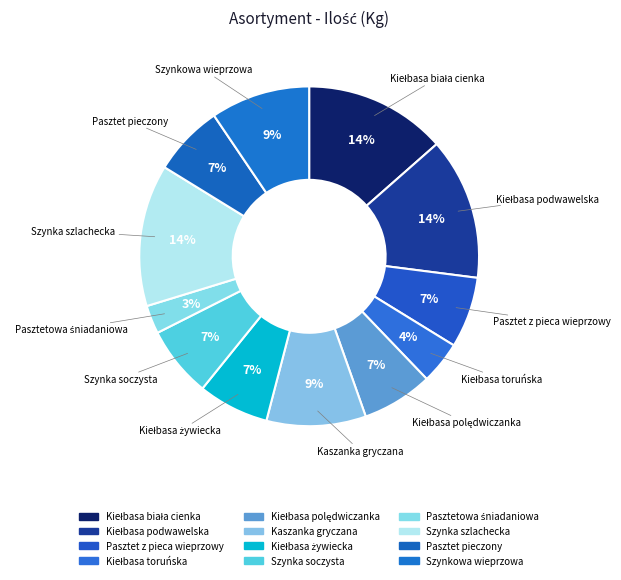

Count the number of slices in the pie.

12